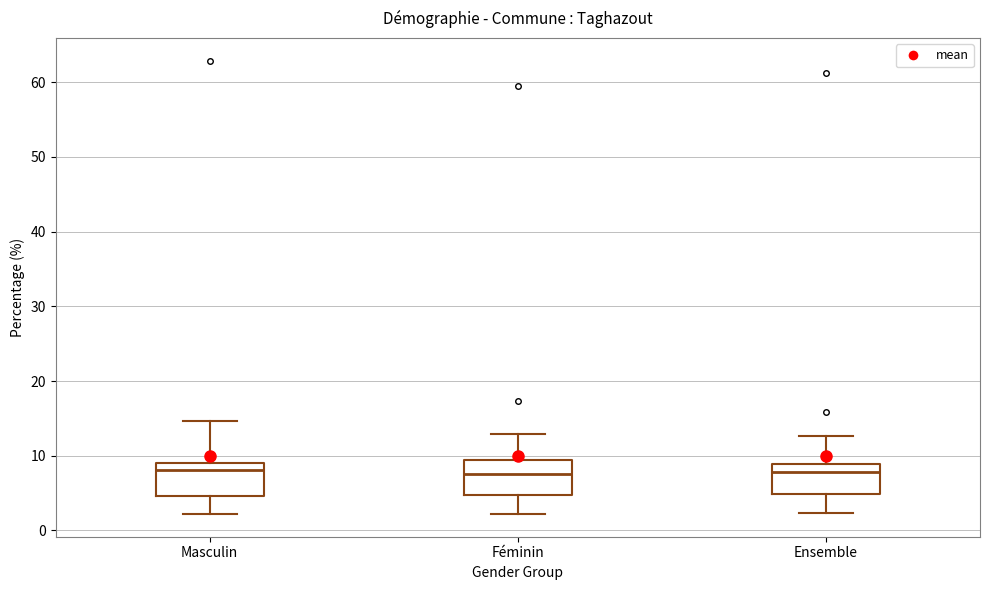

Where does the median line of the box for Féminin sit on the y-axis? The values are not printed on the chart, so give them approximately, as read against the axis.

8